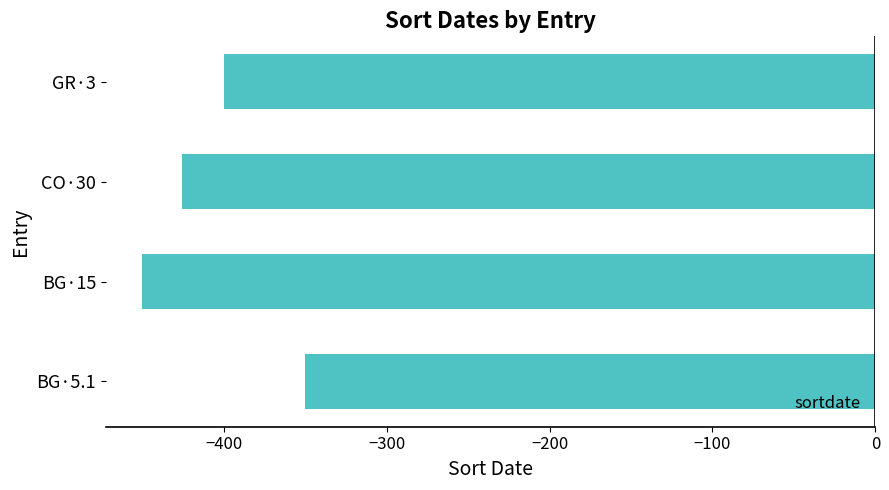

The chart shows a value of -734 at BG·15. True or false?

False